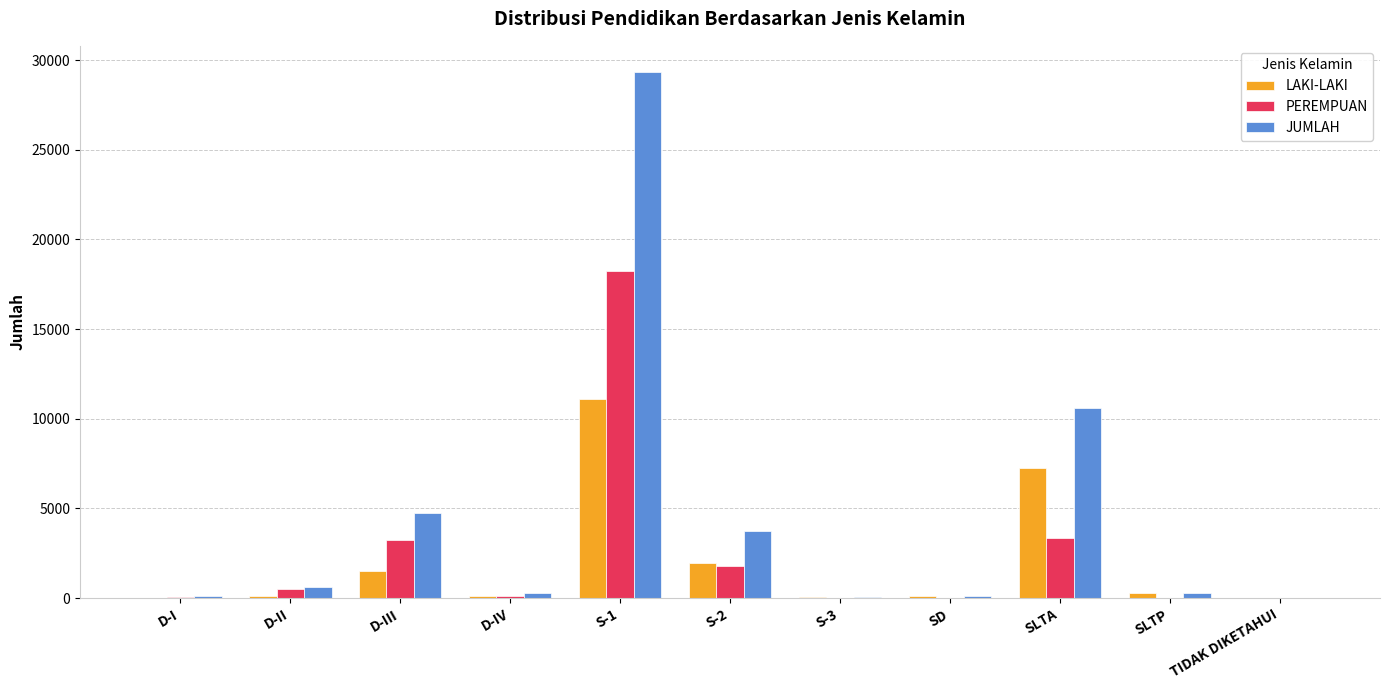

What is the total value across all series at SD?

220